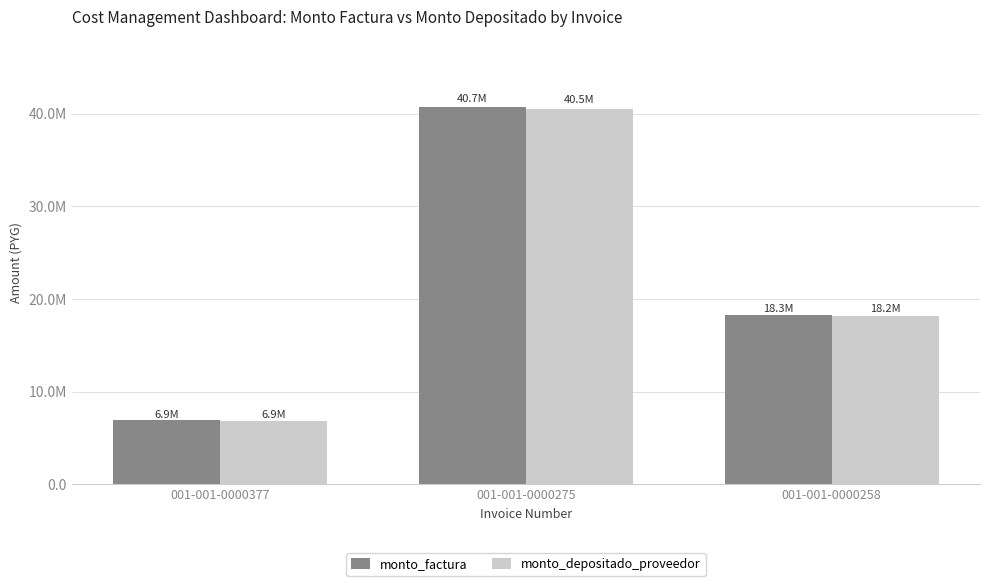

What are all the series names shown in the legend?

monto_factura, monto_depositado_proveedor